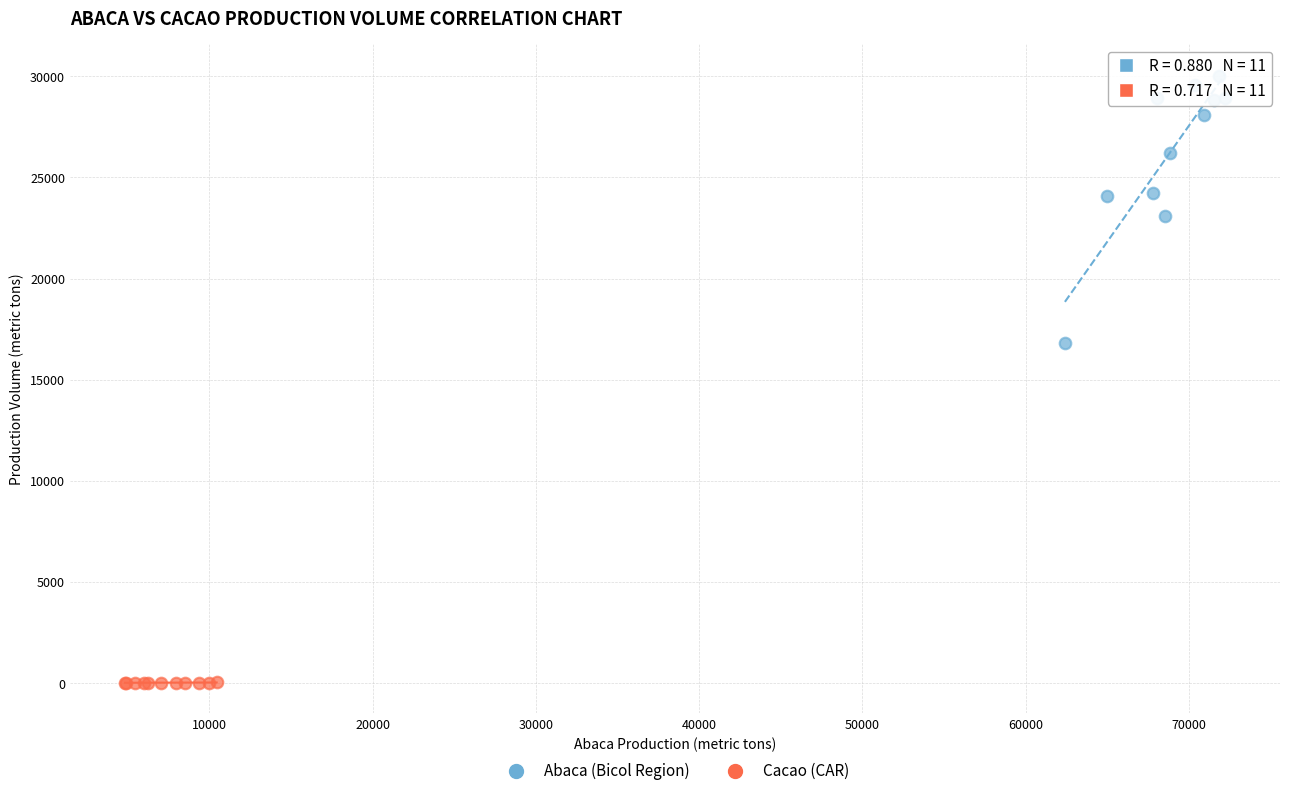

Which series has the widest spread of Y values?

Abaca (Bicol Region)